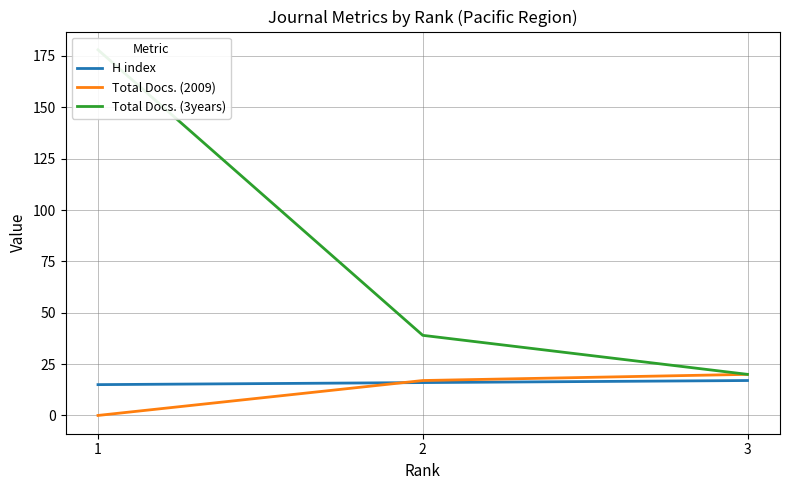

What is the sum of the H index values at 3 and 1?

32